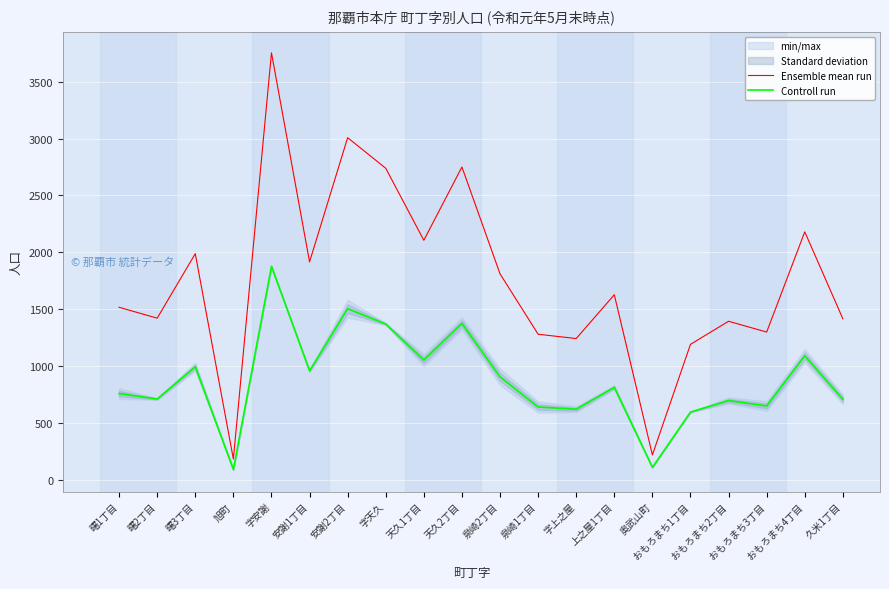

True or false: Controll run and Ensemble mean run cross at least once.

False